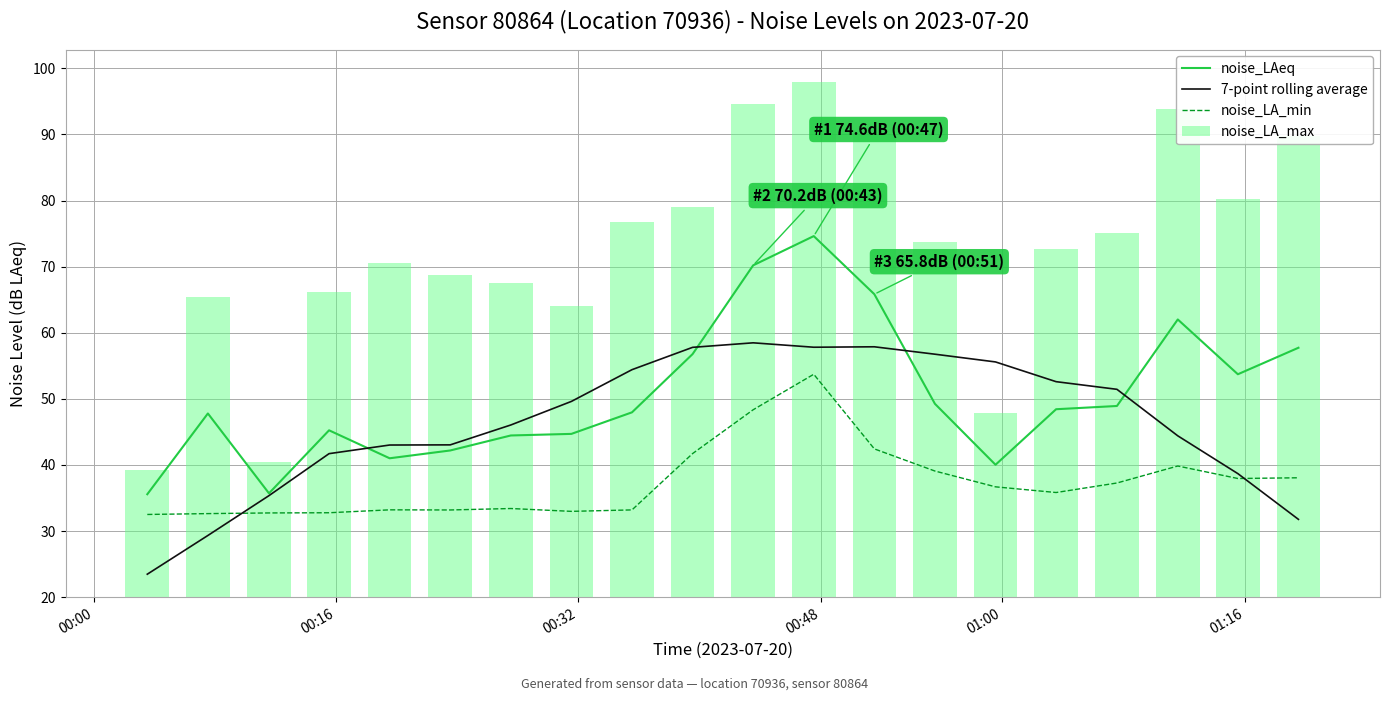

What is the sum of all noise_LA_max values?

1453.5